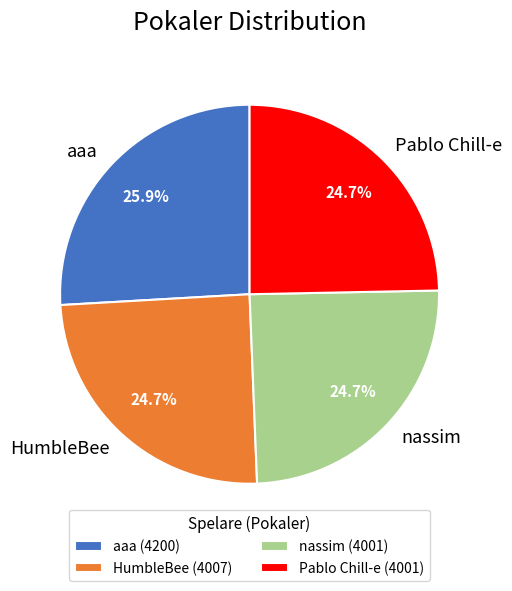

To the nearest percent, what is the difference between the nassim and aaa slice percentages?

1%